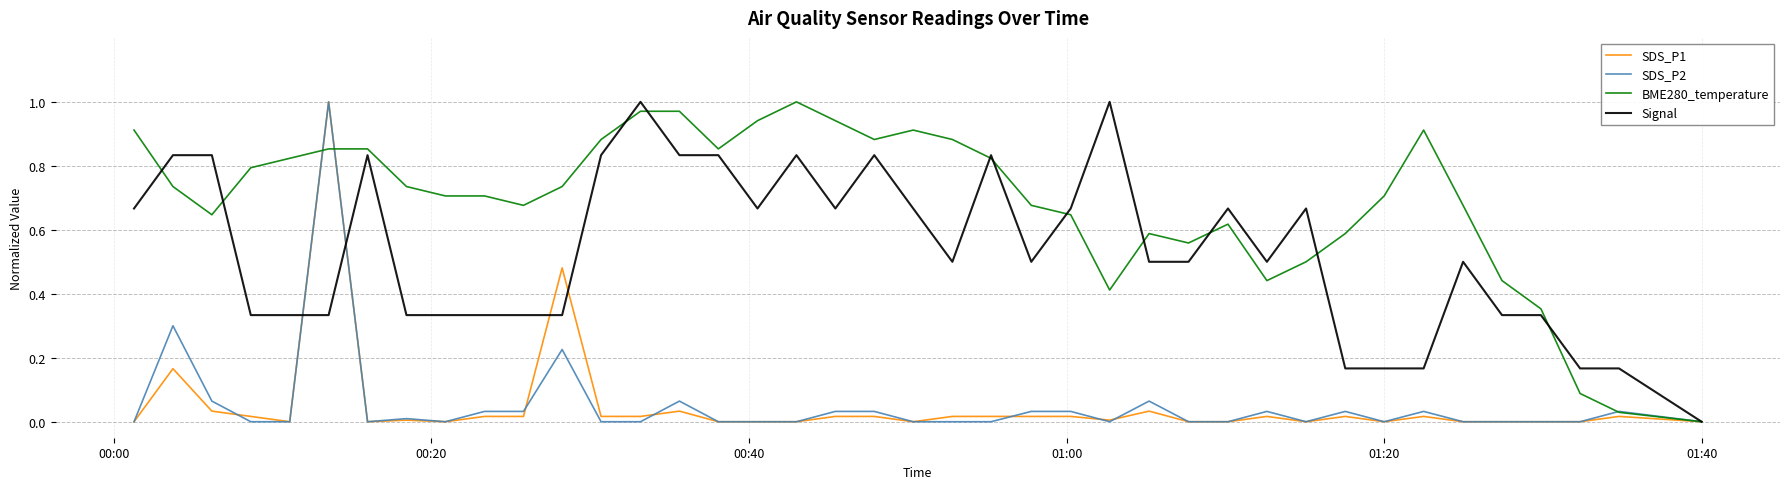

Which series has the largest total across all categories?

BME280_temperature